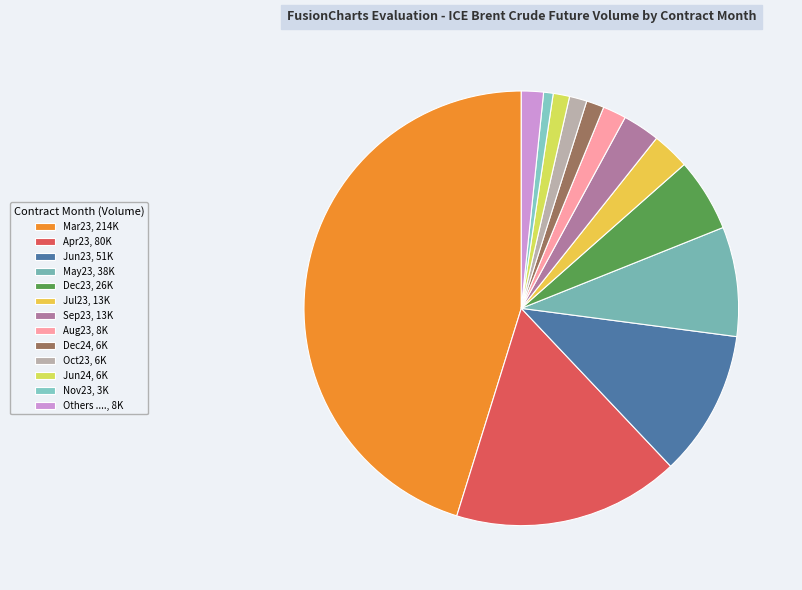

How many slices are in this pie chart?

13